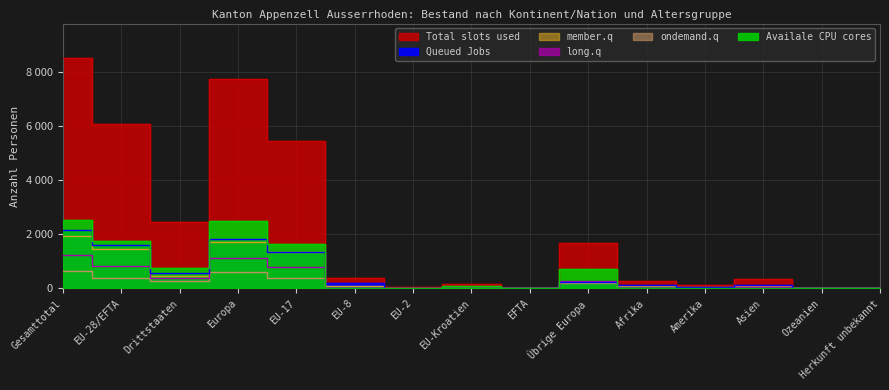

What is the sum of the Total slots used values at Drittstaaten and EU-8?

2813